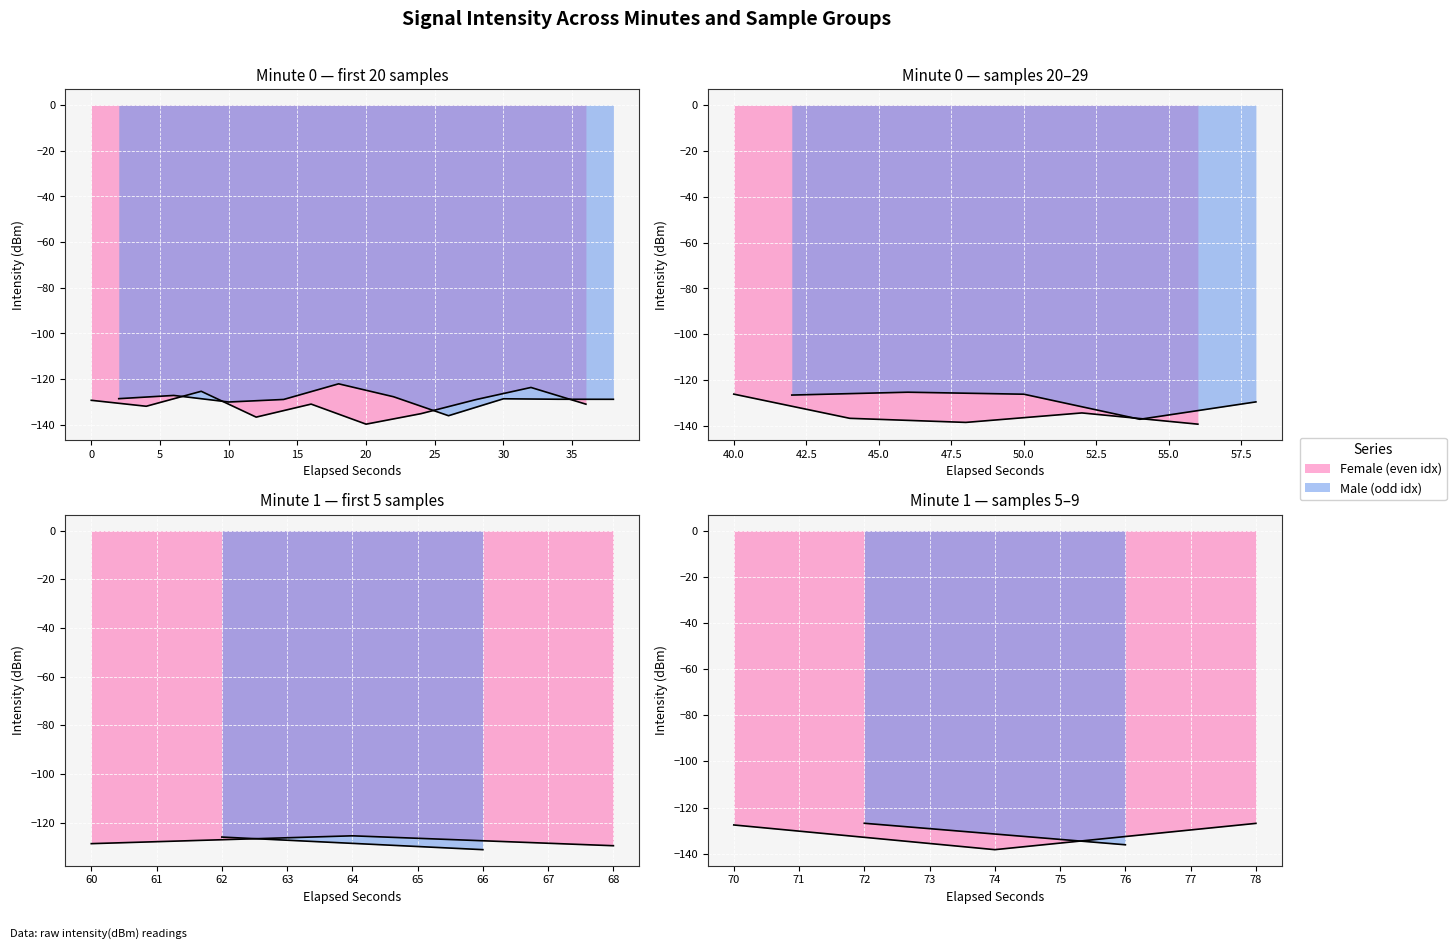

Rank the categories by value from highest to lowest.

9, 16, 23, 4, 32, 31, 20, 25, 21, 36, 39, 3, 35, 11, 1, 15, 30, 17, 19, 7, 14, 0, 34, 29, 5, 8, 18, 33, 2, 26, 12, 13, 38, 6, 22, 27, 37, 24, 28, 10